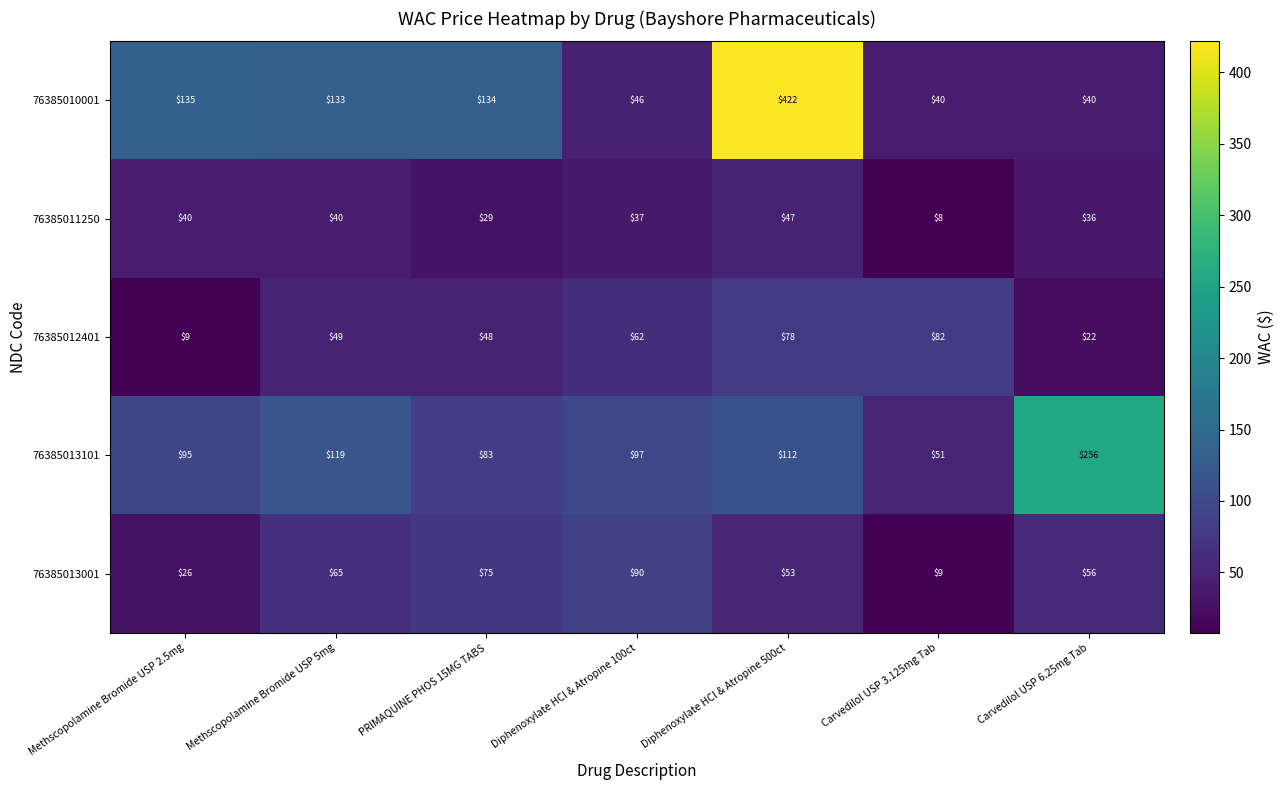

Read the 76385010001 value at Diphenoxylate HCl & Atropine 500ct.

422